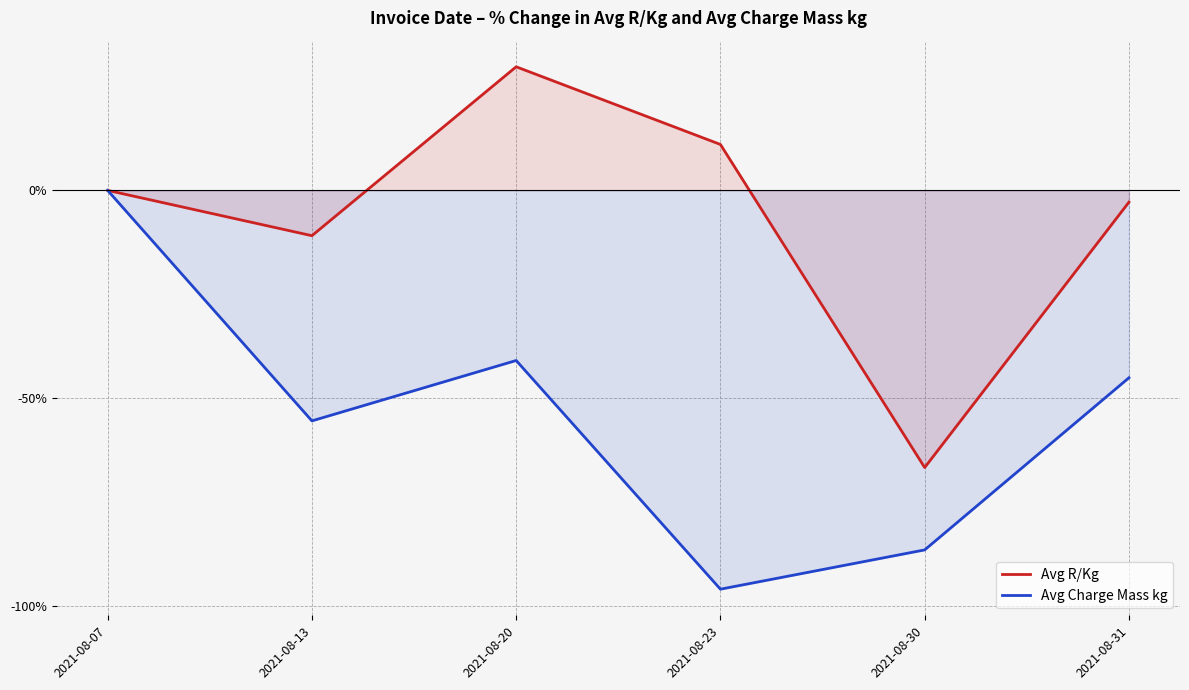

What is the value of the Avg Charge Mass kg point at the 6th from the left?

-45.1